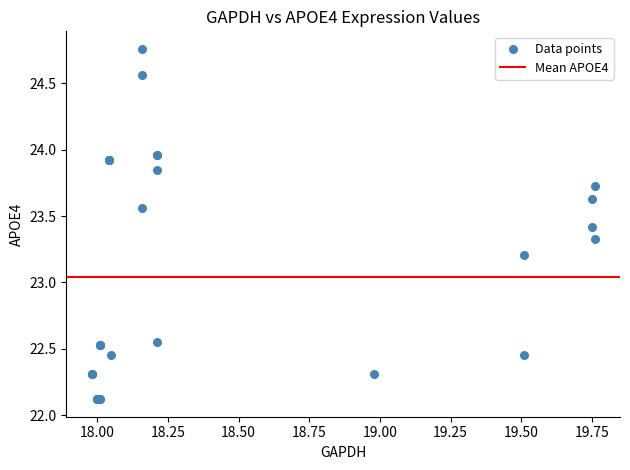

What Y value in the scatter plot is closest to 23?

23.2